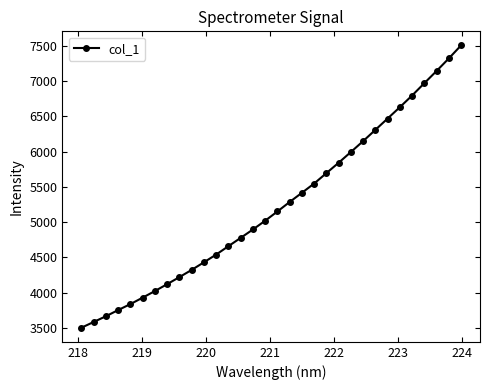

What is the average value?

5234.4